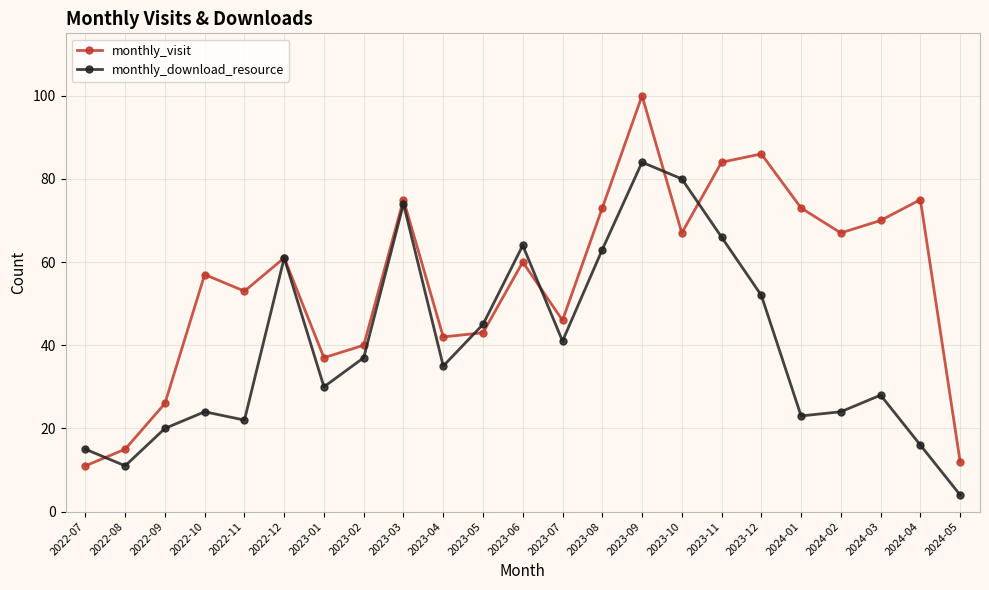

Which series ends up on top after the final intersection of monthly_visit and monthly_download_resource?

monthly_visit